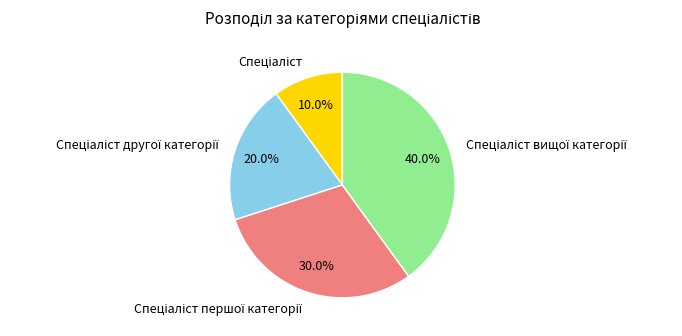

To the nearest percent, what is the difference between the largest and smallest slice percentages?

30%